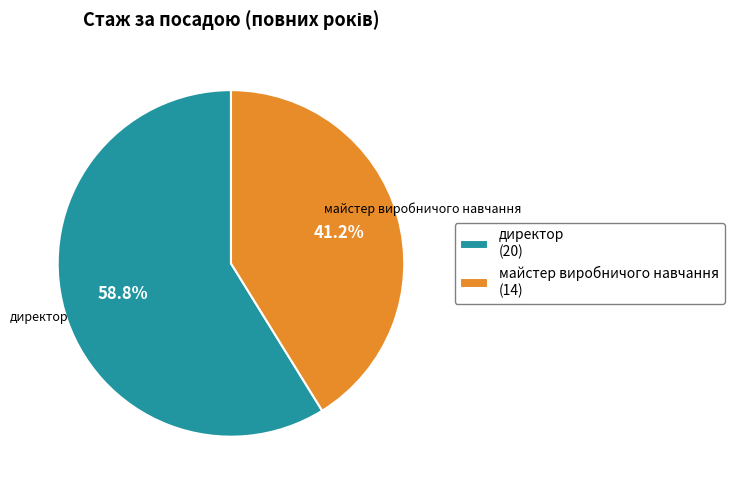

Is the sum of директор and майстер виробничого навчання greater than half?

Yes